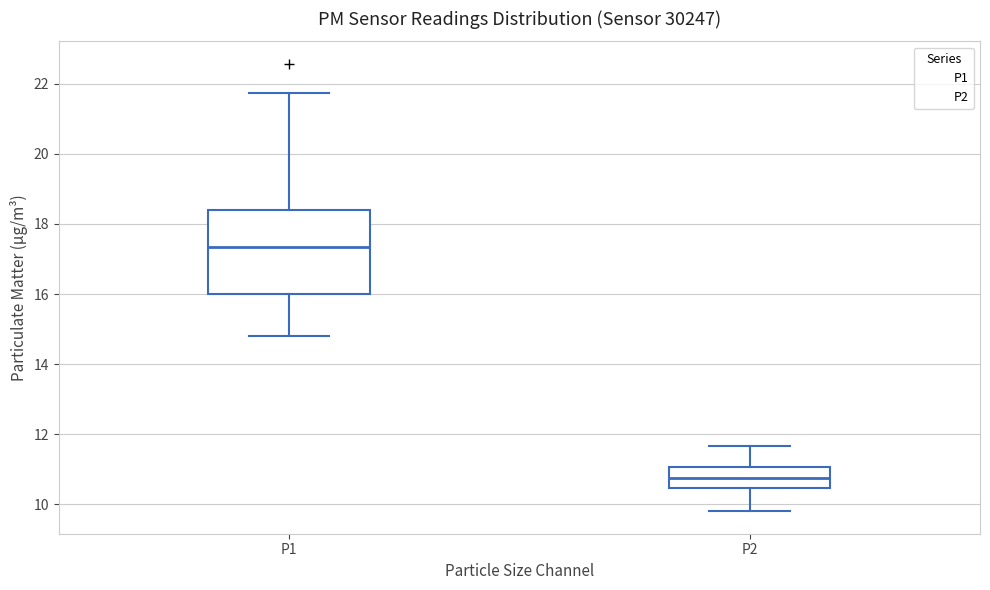

Comparing the boxes themselves (not the whiskers), which one is the tallest?

P1